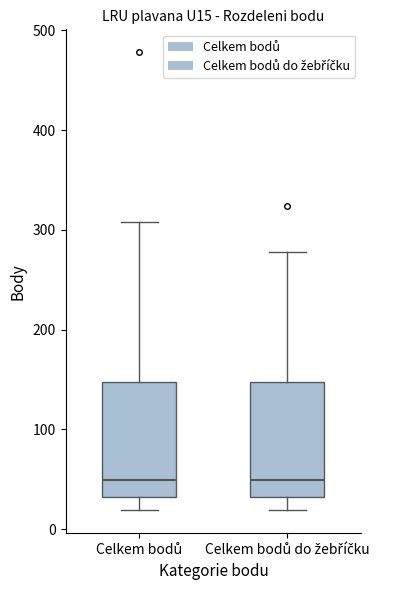

Where is the lower edge of the box for Celkem bodů on the y-axis? The values are not printed on the chart, so give them approximately, as read against the axis.

30